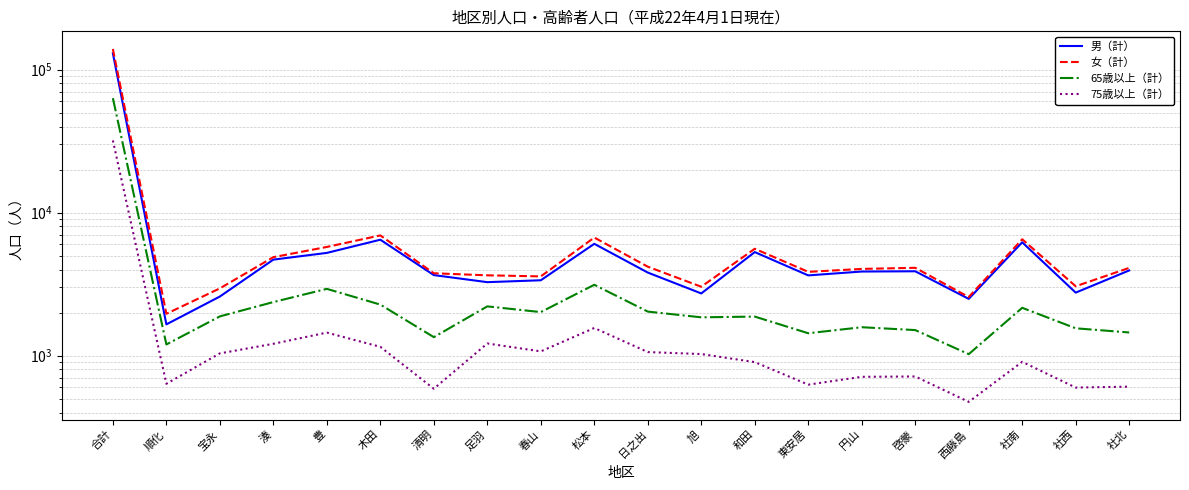

How many data points in 女（計） are less than 4106?

10